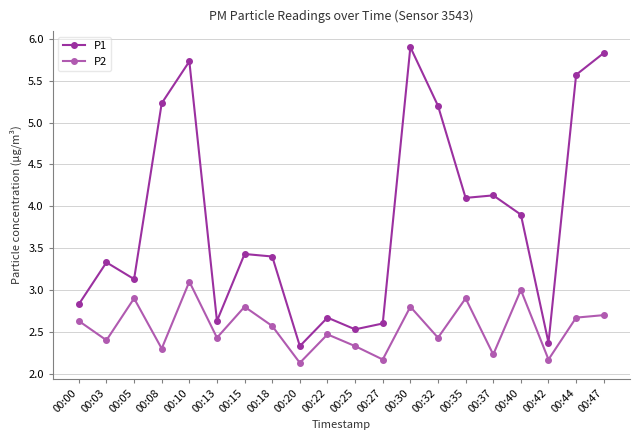

At which category is the sum across all series the highest?

00:10